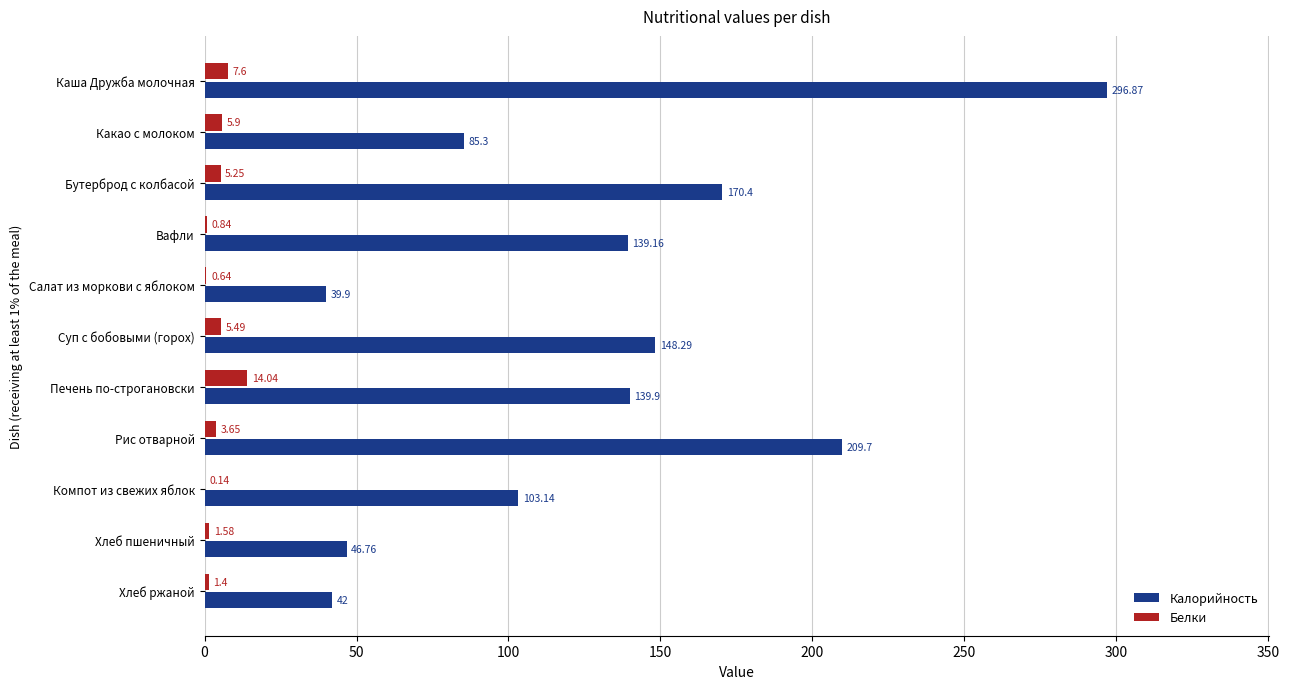

At which category does the chart reach its peak across all series?

Каша Дружба молочная